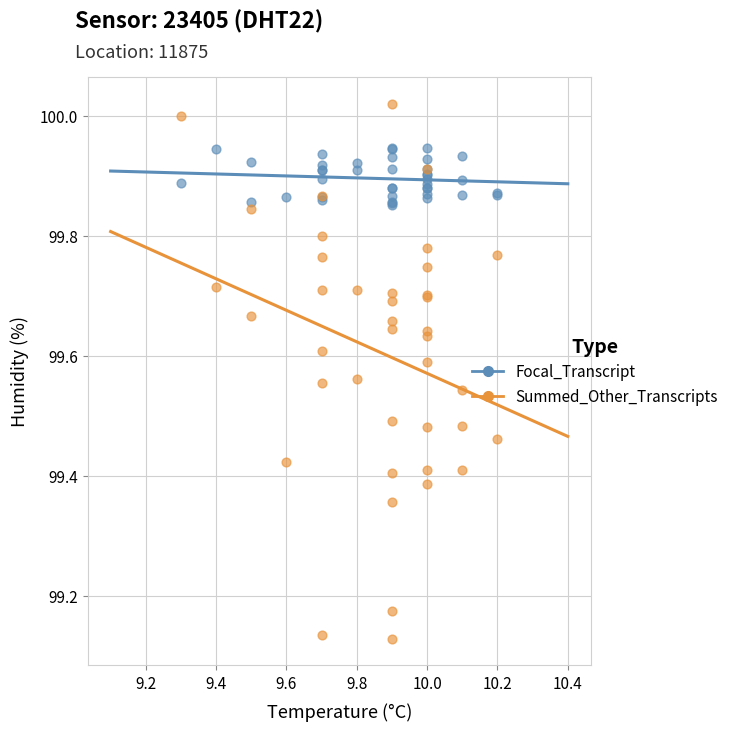

Which series reaches the minimum Y coordinate?

Summed_Other_Transcripts